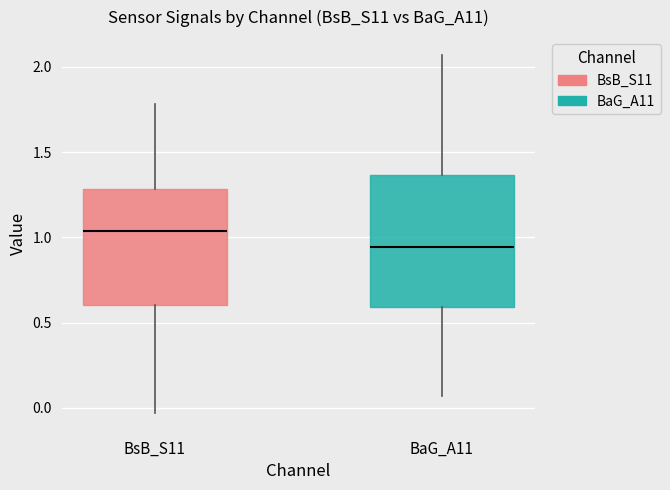

Which box's median line is the highest?

BsB_S11